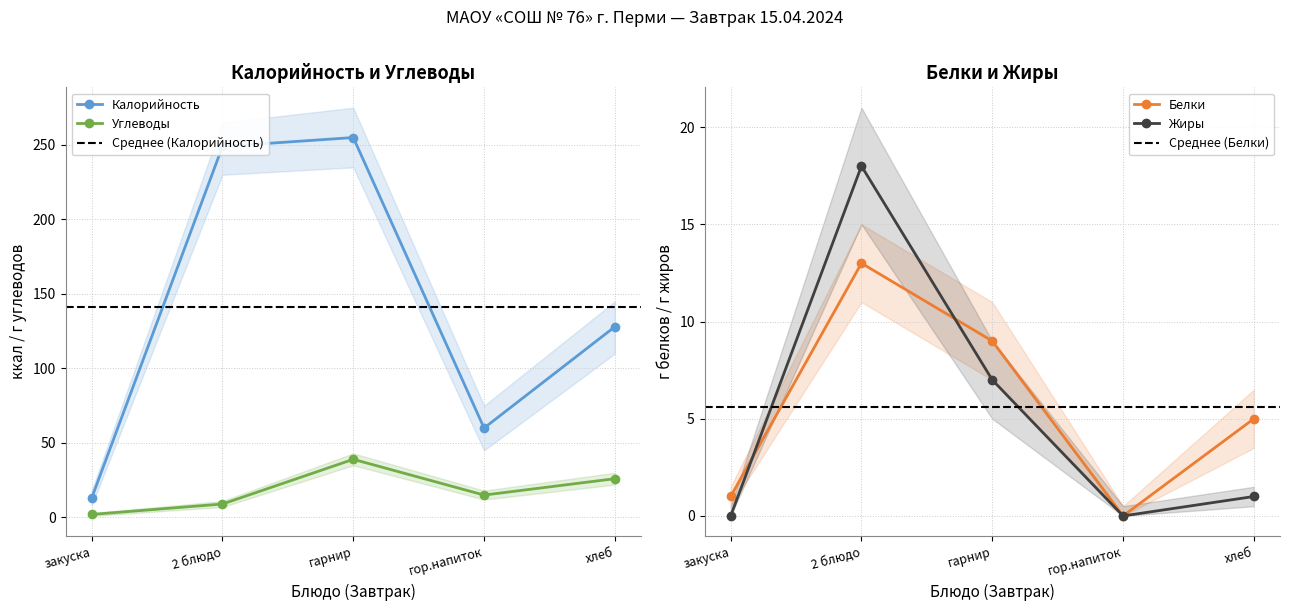

Is this an area chart (filled region under the line)?

No